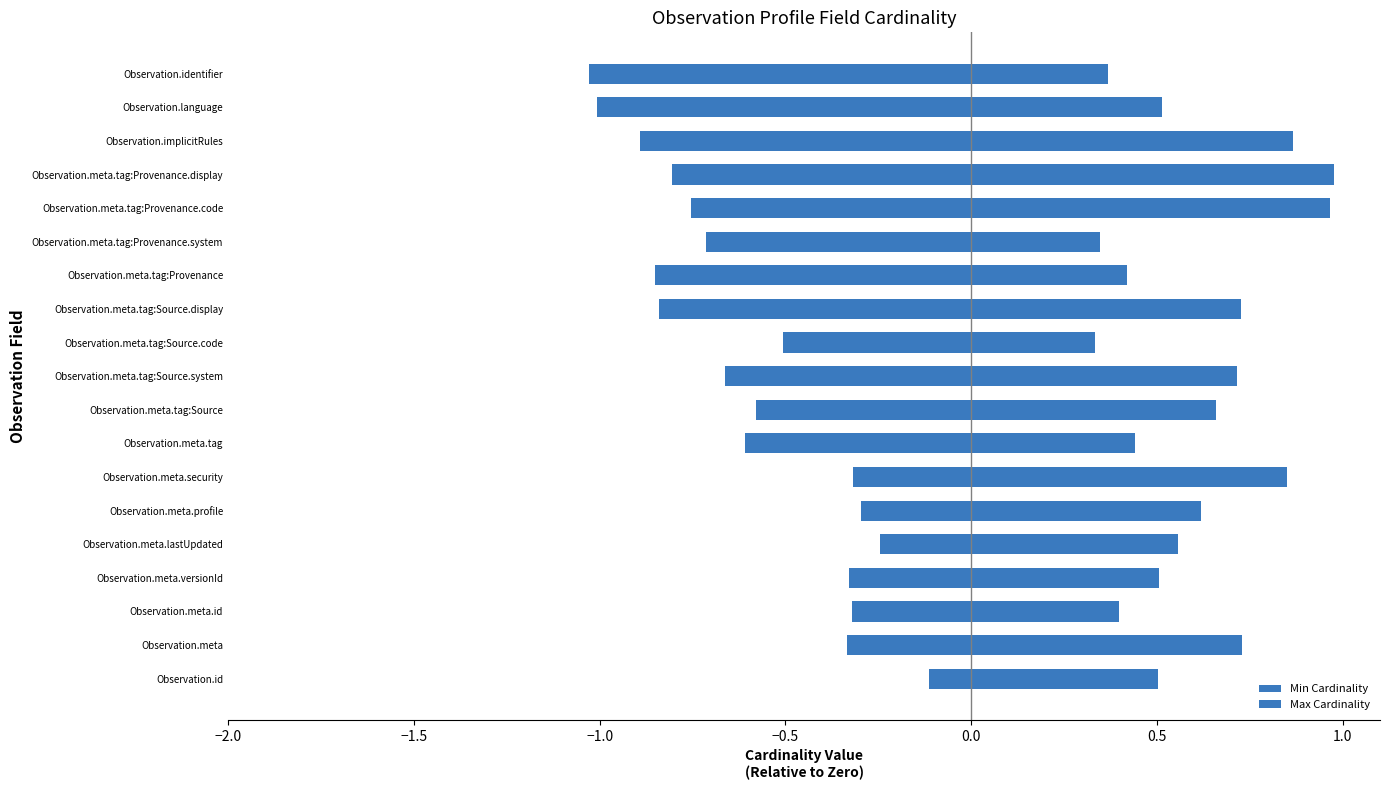

What is the difference between the second highest and second lowest values in the Min Cardinality series?

0.8